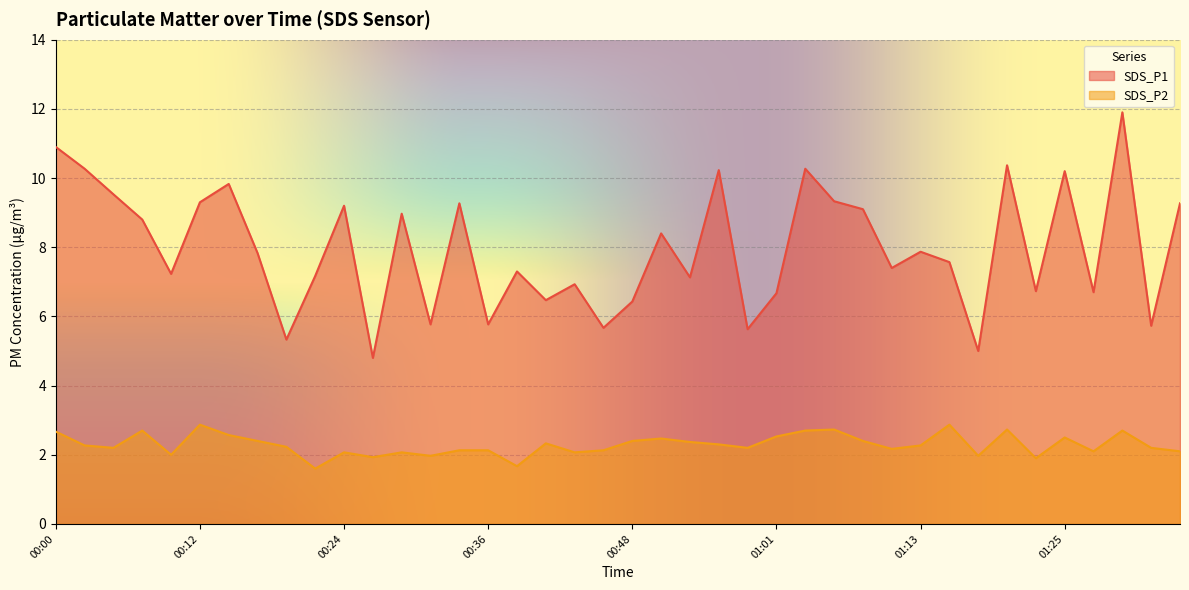

Does the chart display data point markers on the line(s)?

No